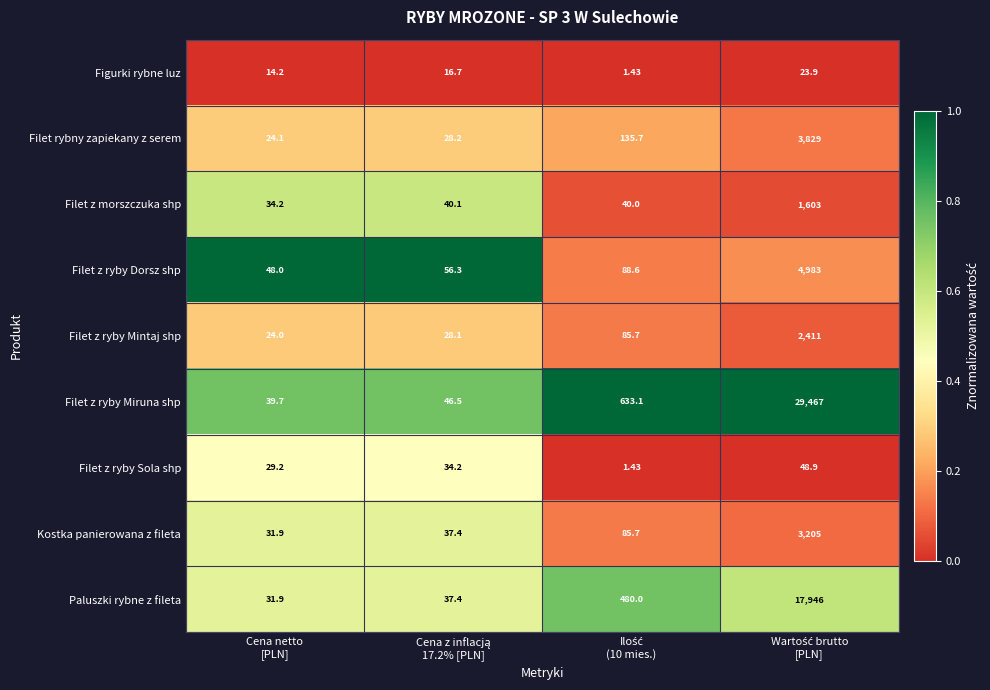

Which series has the largest total across all categories?

Filet z ryby Miruna shp